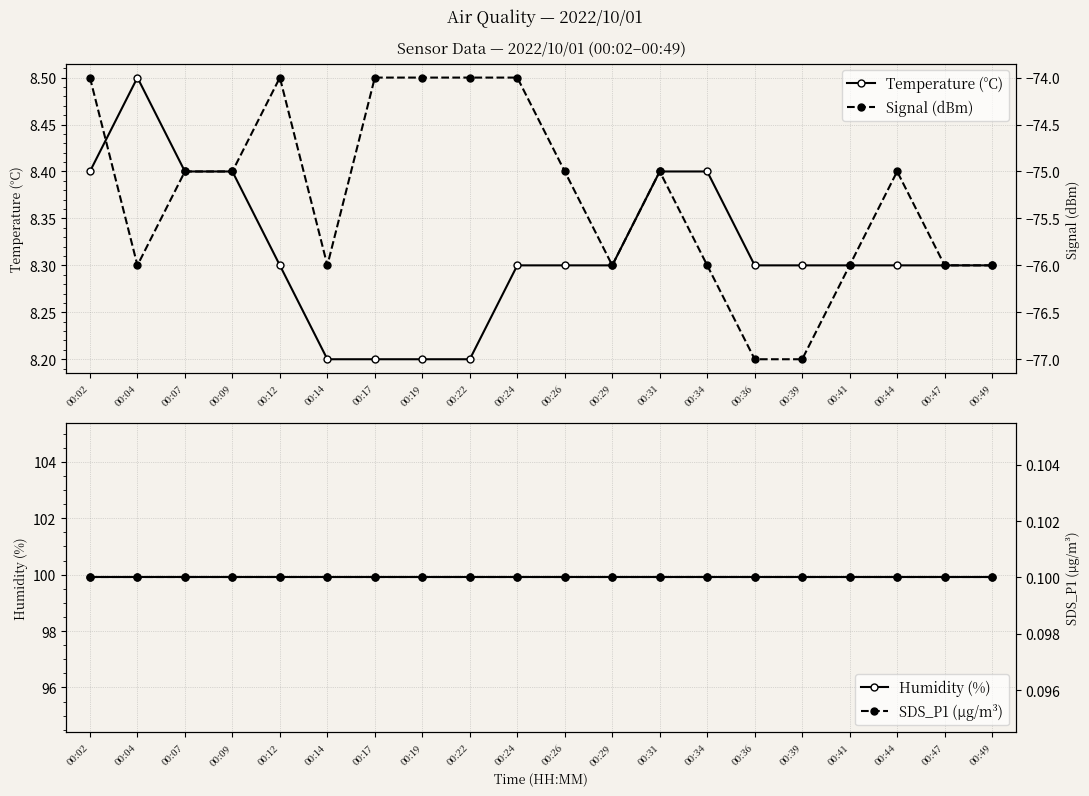

True or false: Temperature (°C) has more than 2 interior local peaks.

False